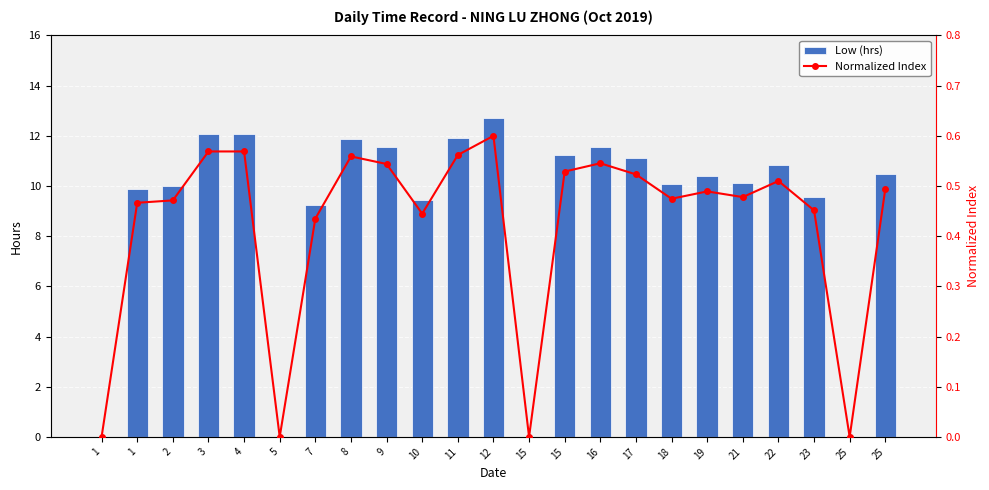

Reading left to right, extract all data points from this chart.

Low (hrs): 1=0.0	1=9.9	2=10.0	3=12.1	4=12.1	5=0.0	7=9.2	8=11.9	9=11.5	10=9.4	11=11.9	12=12.7	15=0.0	15=11.2	16=11.6	17=11.1	18=10.1	19=10.4	21=10.1	22=10.8	23=9.6	25=0.0	25=10.5
Normalized Index: 1=0.0	1=0.5	2=0.5	3=0.6	4=0.6	5=0.0	7=0.4	8=0.6	9=0.5	10=0.4	11=0.6	12=0.6	15=0.0	15=0.5	16=0.5	17=0.5	18=0.5	19=0.5	21=0.5	22=0.5	23=0.5	25=0.0	25=0.5